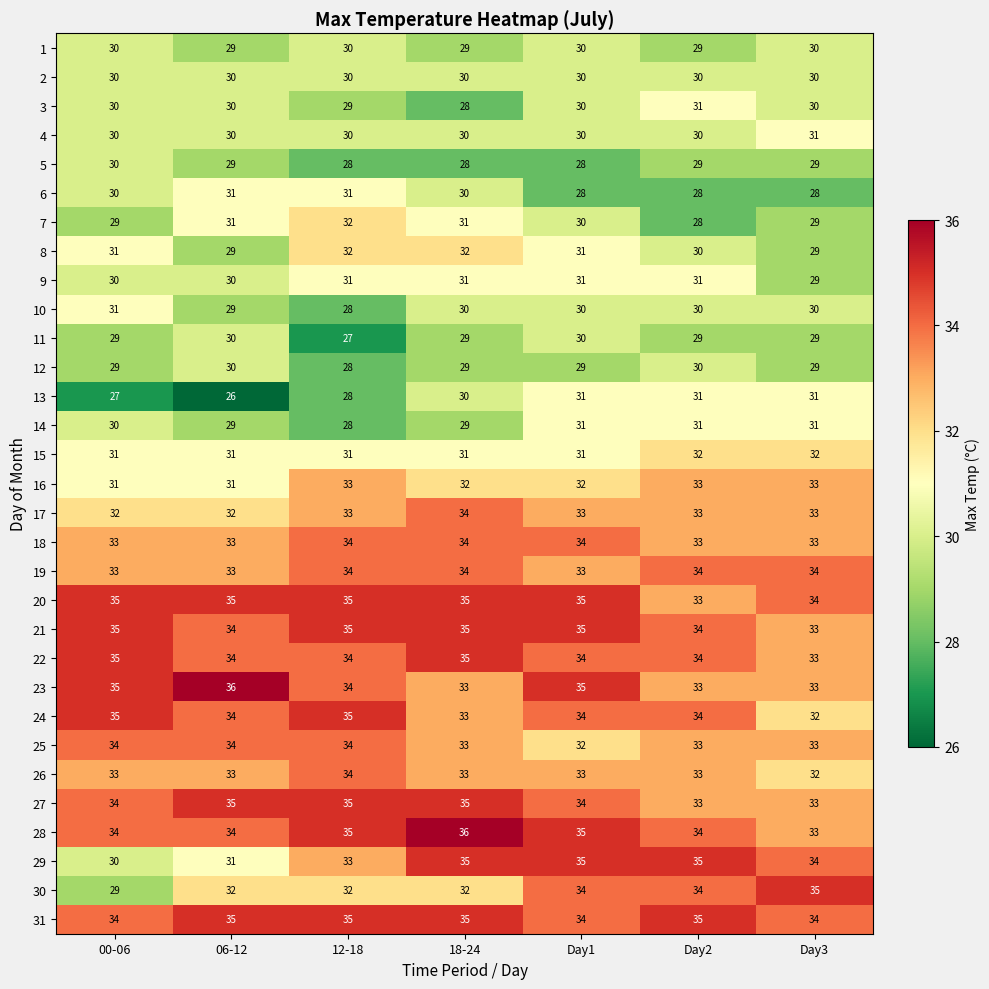

What is the sum of the 3 values at 00-06 and 12-18?

59